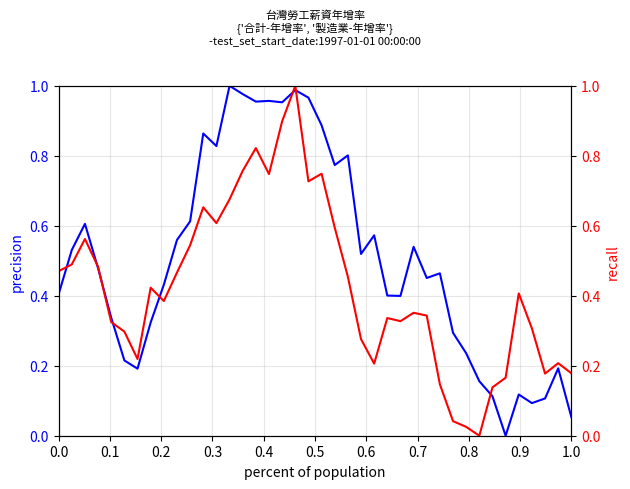

After their last crossing, which series has the higher values: 製造業-年增率 or 合計-年增率?

製造業-年增率